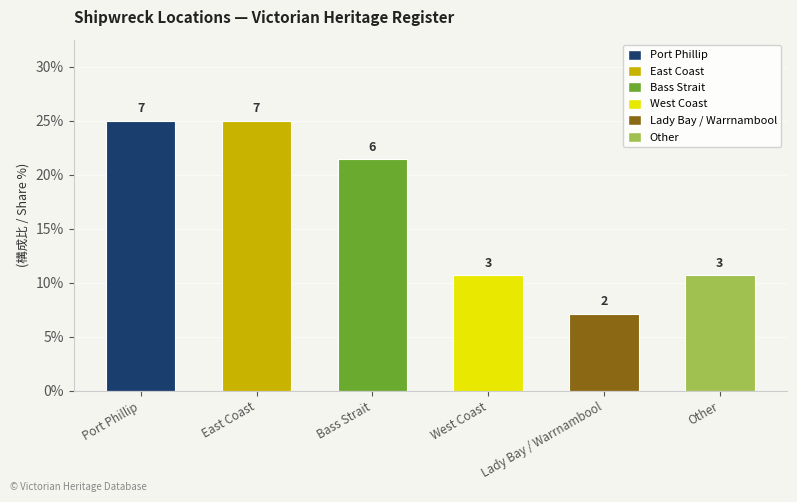

How many bars are there in total?

6